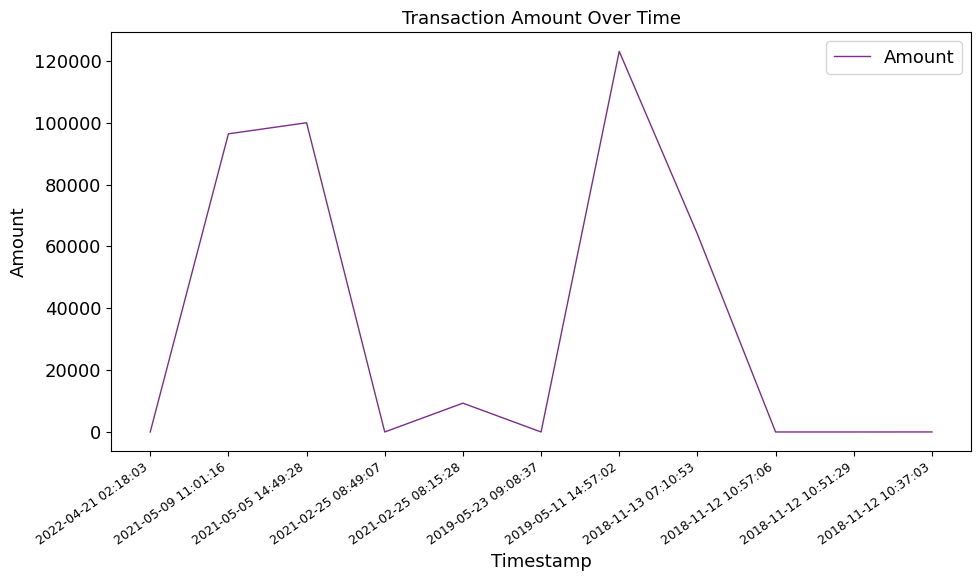

What is the difference between the maximum and minimum values?

123088.7